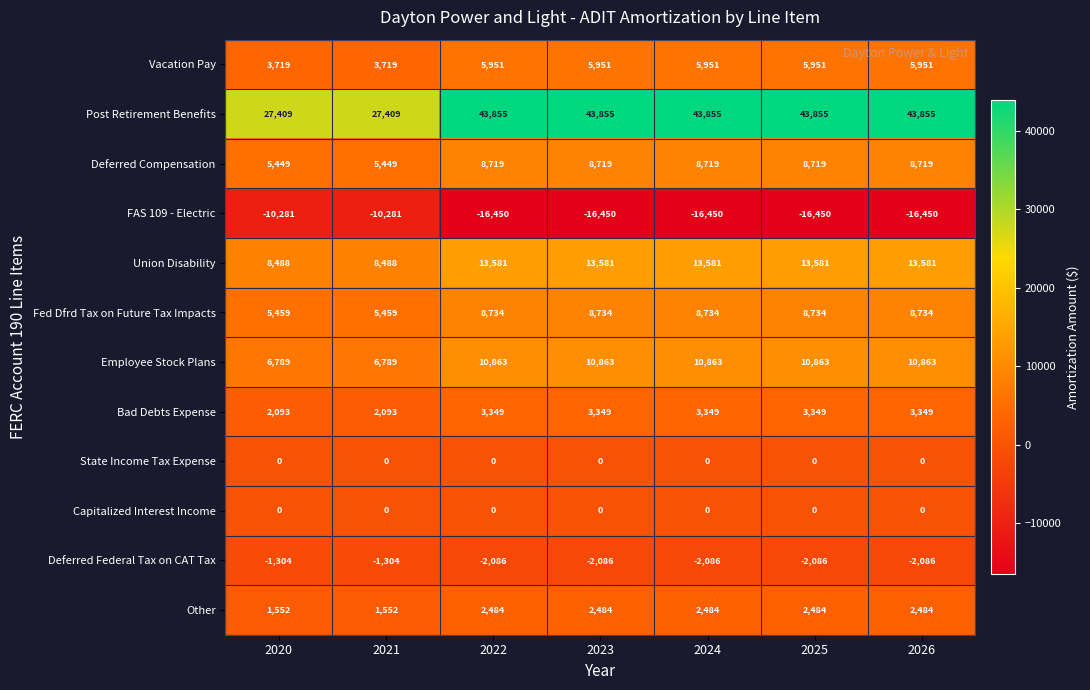

What is the spread (max minus min) of values at 2020?

37690